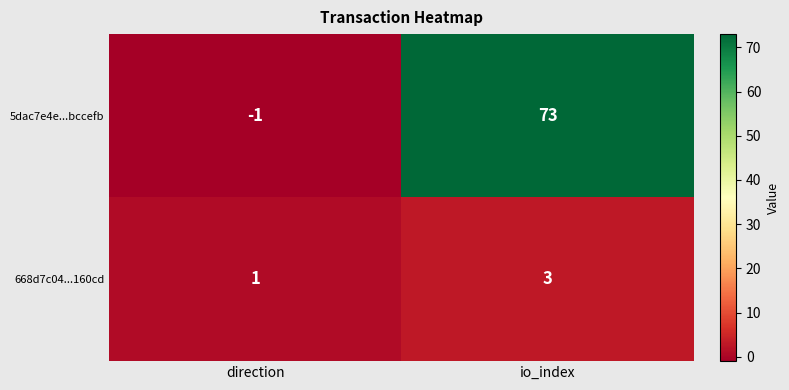

What is the approximate value of 5dac7e4e...bccefb at io_index, to the nearest 5?

75